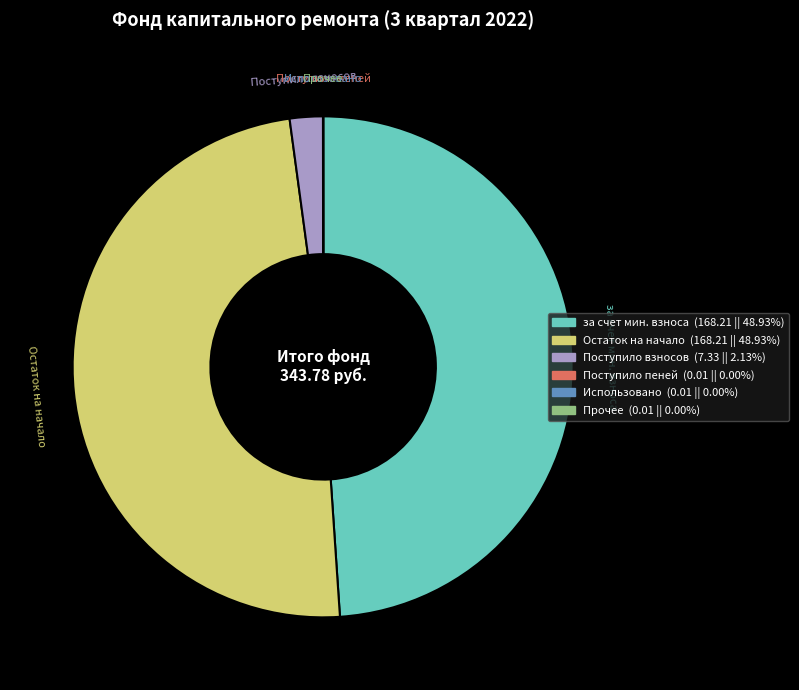

Is there a majority slice in this chart?

No